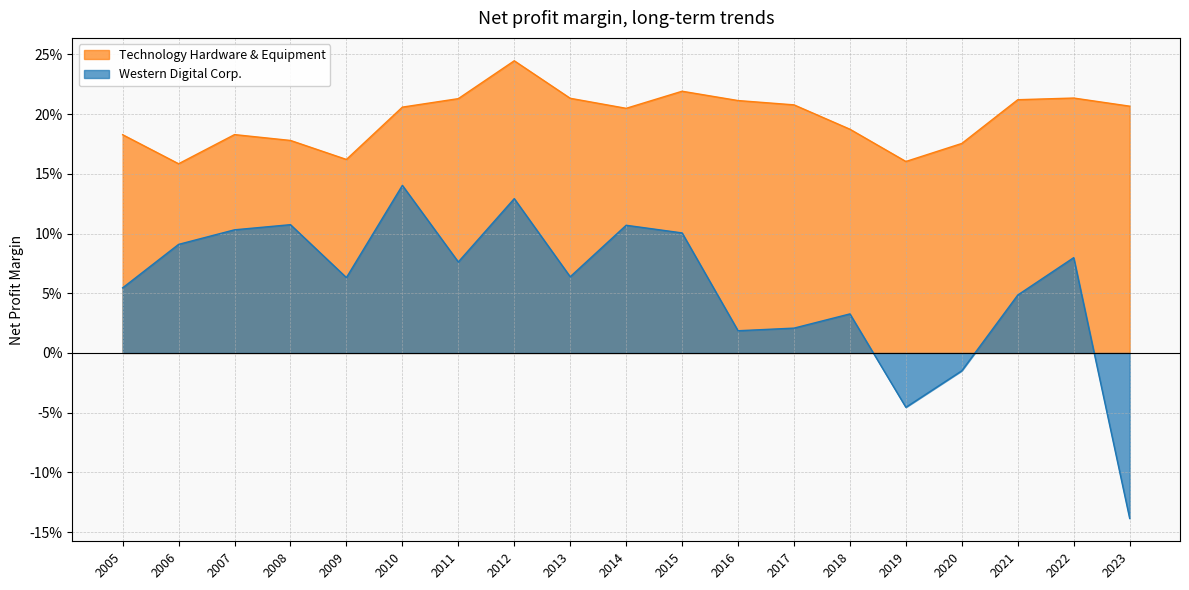

The Technology Hardware & Equipment series shows 0.2 at 2014. True or false?

True